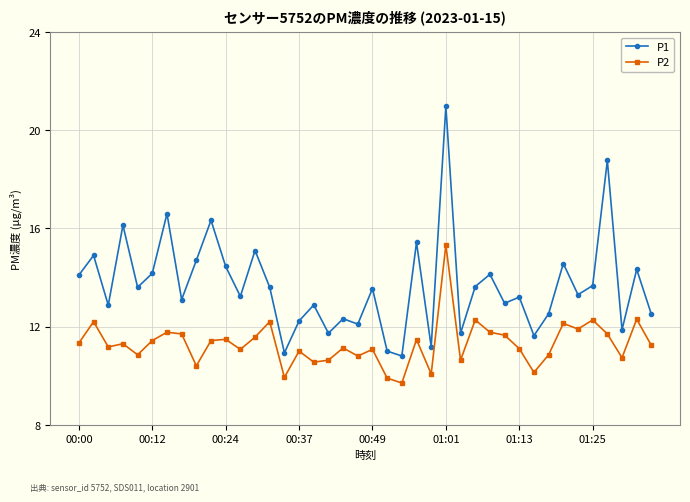

What are all the series names shown in the legend?

P1, P2